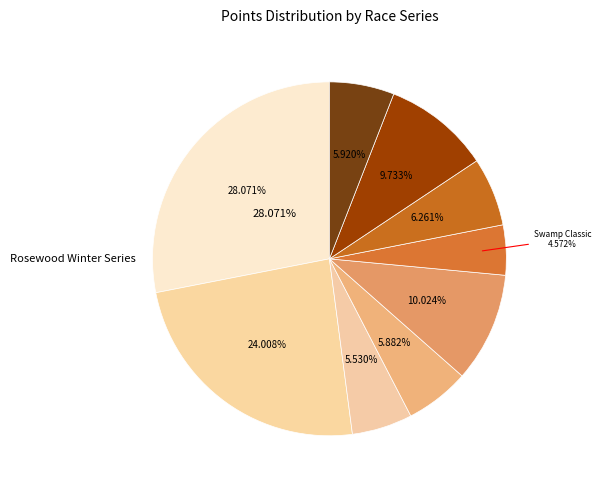

What percentage is the Real Campione d Clermont Road Race slice, to the nearest percent?

6%